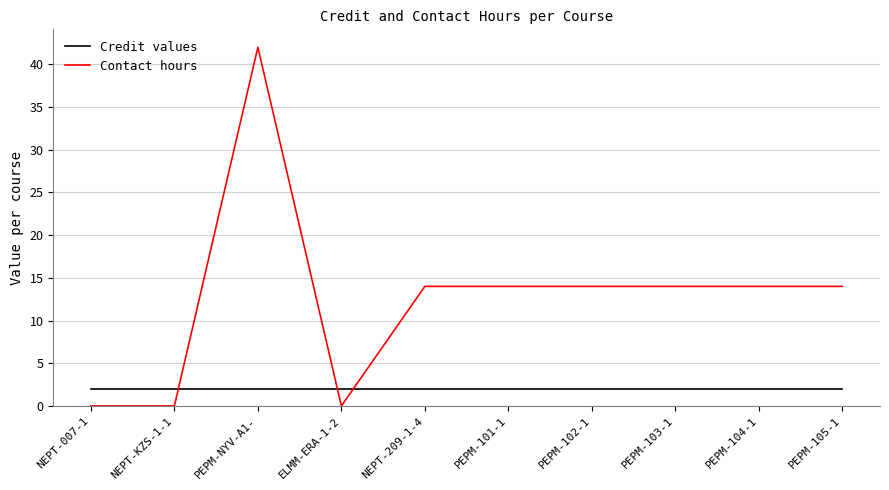

Reading left to right, extract all data points from this chart.

Credit values: NEPT-007-1=2	NEPT-KZS-1-1=2	PEPM-NYV-A1-=2	ELMM-ERA-1-2=2	NEPT-209-1-4=2	PEPM-101-1=2	PEPM-102-1=2	PEPM-103-1=2	PEPM-104-1=2	PEPM-105-1=2
Contact hours: NEPT-007-1=0	NEPT-KZS-1-1=0	PEPM-NYV-A1-=42	ELMM-ERA-1-2=0	NEPT-209-1-4=14	PEPM-101-1=14	PEPM-102-1=14	PEPM-103-1=14	PEPM-104-1=14	PEPM-105-1=14